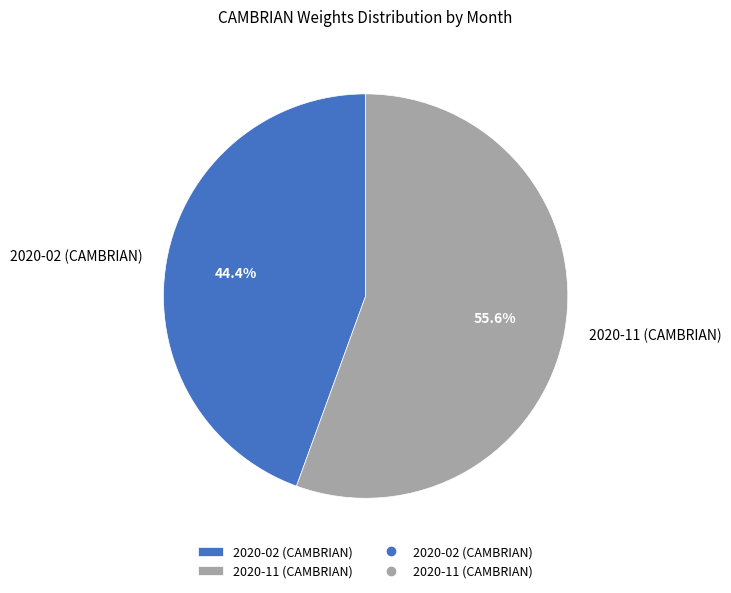

Approximately how many times larger is the value at 2020-02 (CAMBRIAN) compared to 2020-11 (CAMBRIAN)?

0.8